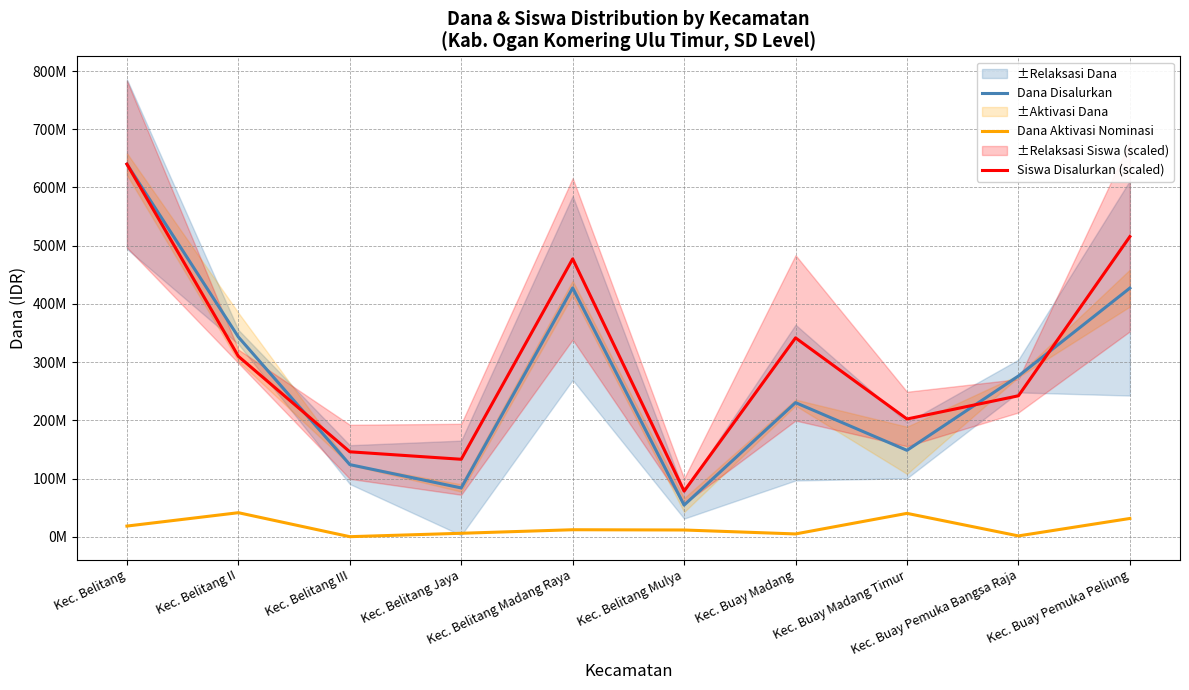

What is the average value of the Dana Aktivasi Nominasi series?

17055000.0